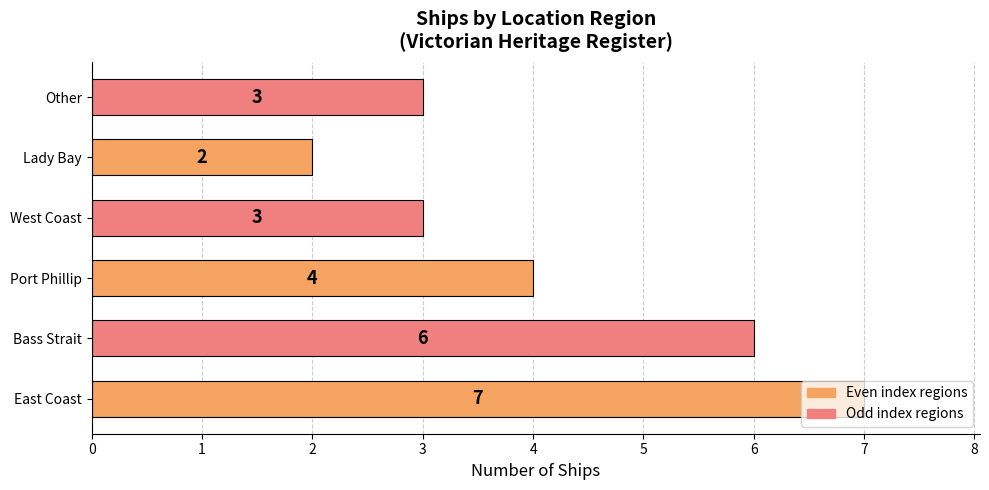

Count the values in the range 3 to 6.

4